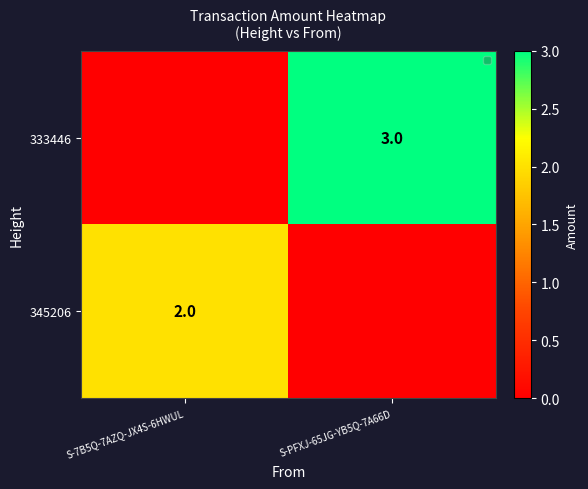

Which category has the lowest value across all series?

S-7B5Q-7AZQ-JX4S-6HWUL